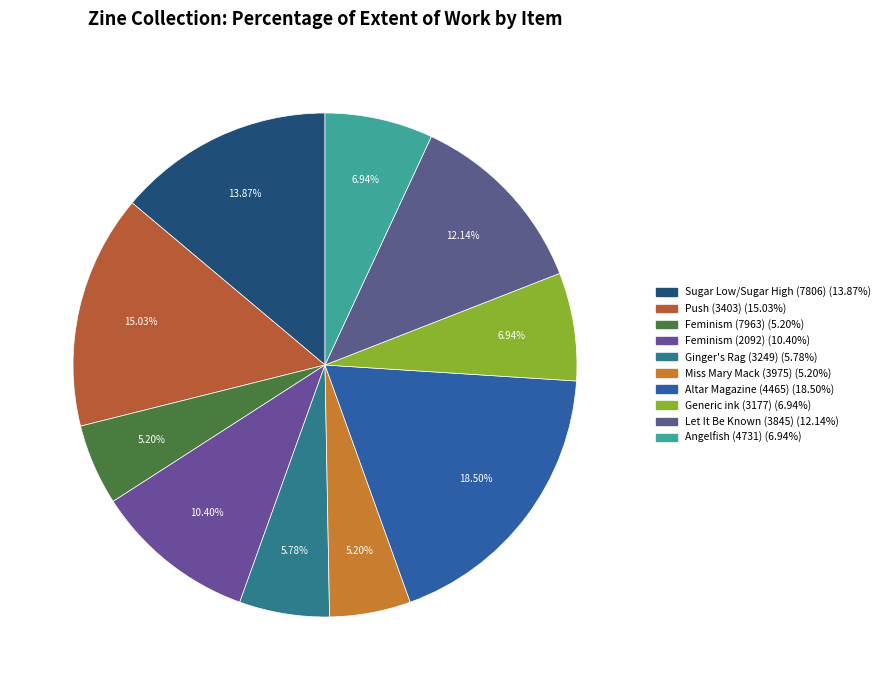

To the nearest percent, what is the difference between the largest and smallest slice percentages?

13%